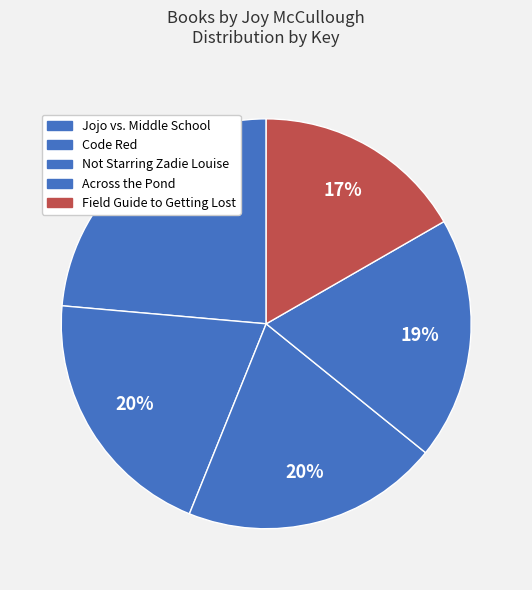

How many slices are in this pie chart?

5